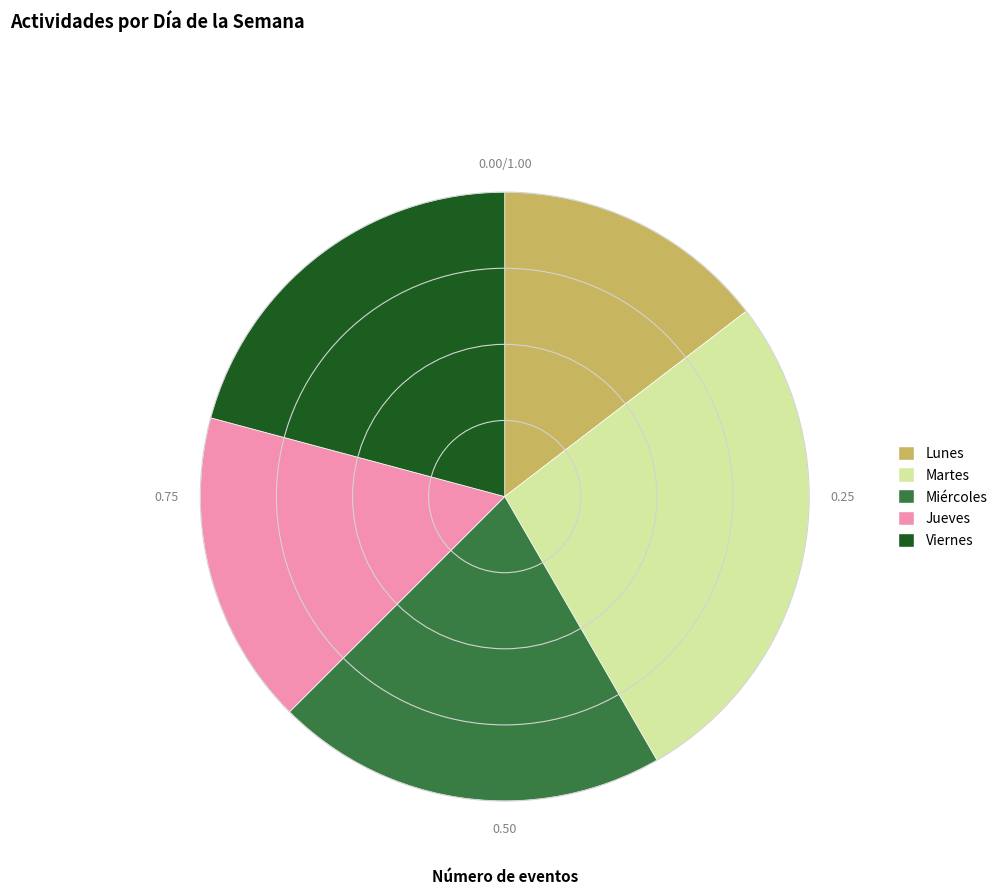

What is the largest slice in the pie chart?

Martes